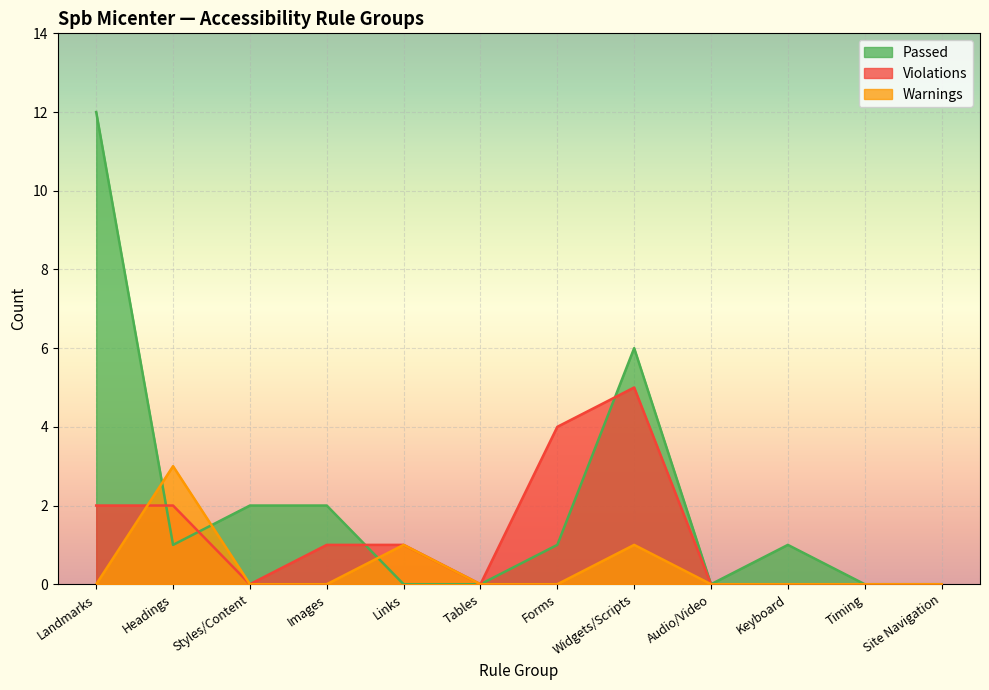

Count the number of categories in the chart.

12